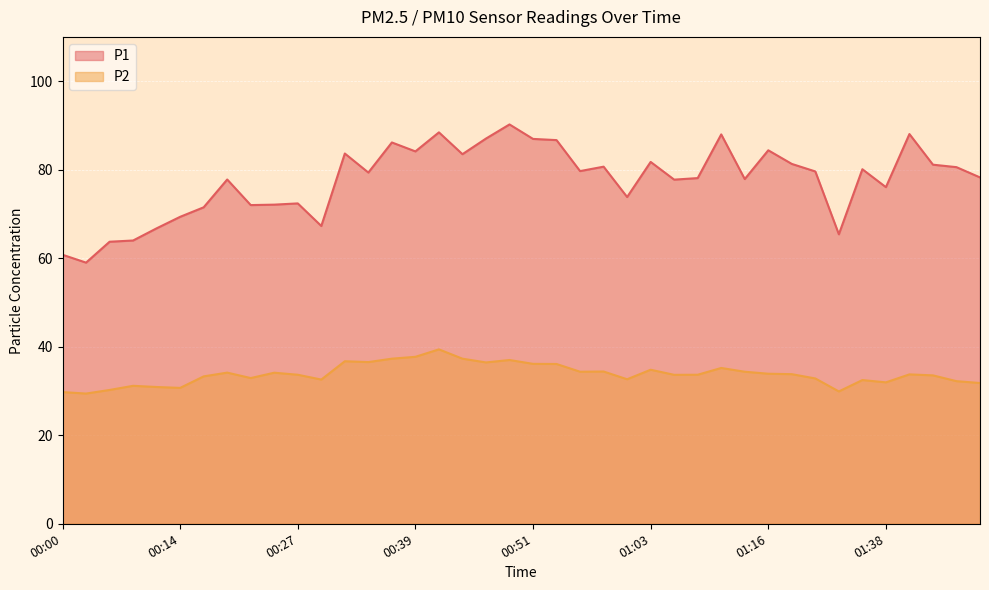

True or false: P1 and P2 cross at least once.

False